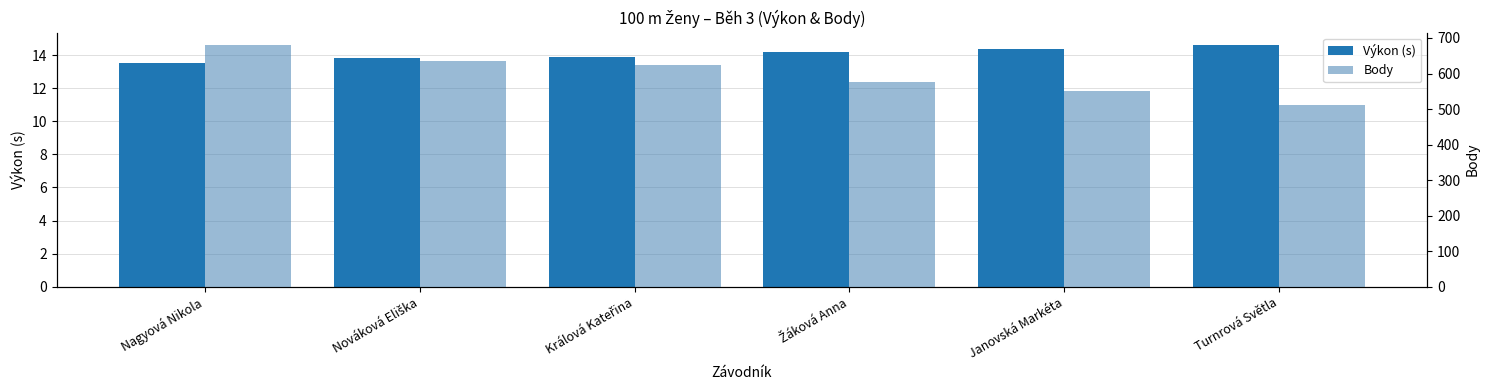

How many bars are there in each group?

2